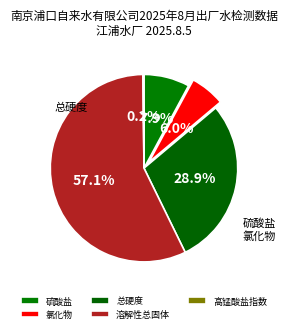

Rank the categories by value from lowest to highest.

高锰酸盐指数, 氯化物, 硫酸盐, 总硬度, 溶解性总固体